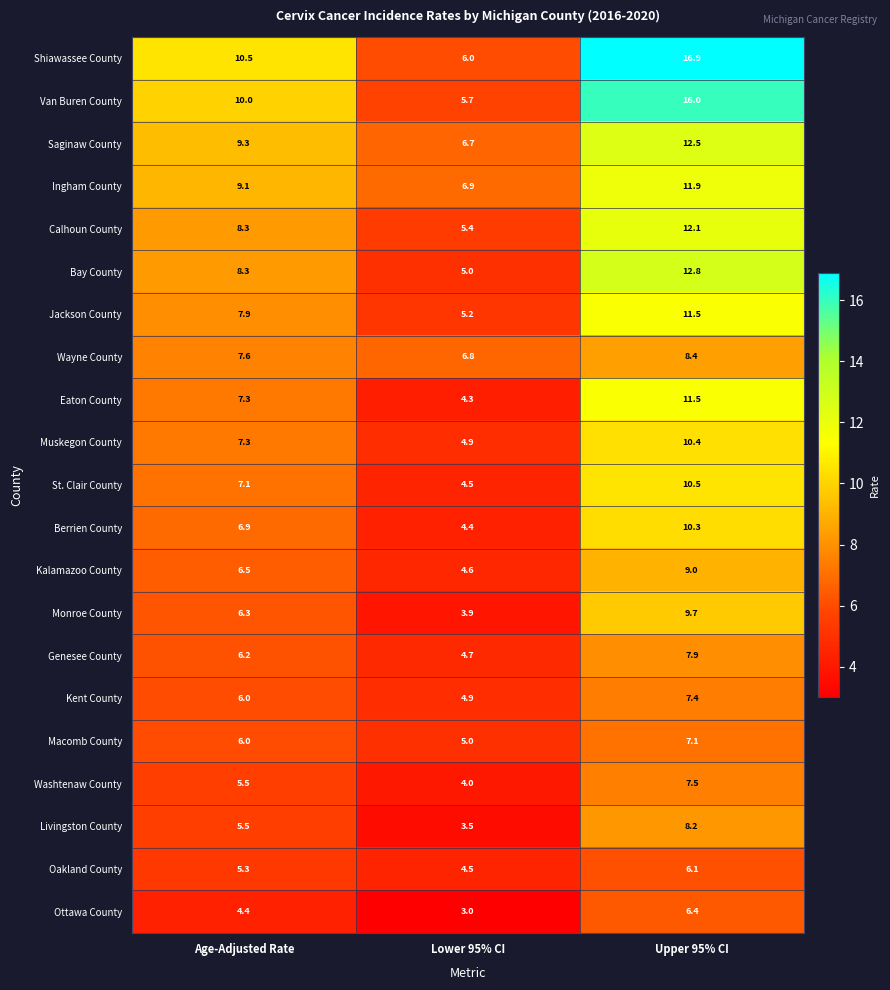

What is the difference between the maximum and minimum values in the Jackson County series?

6.3